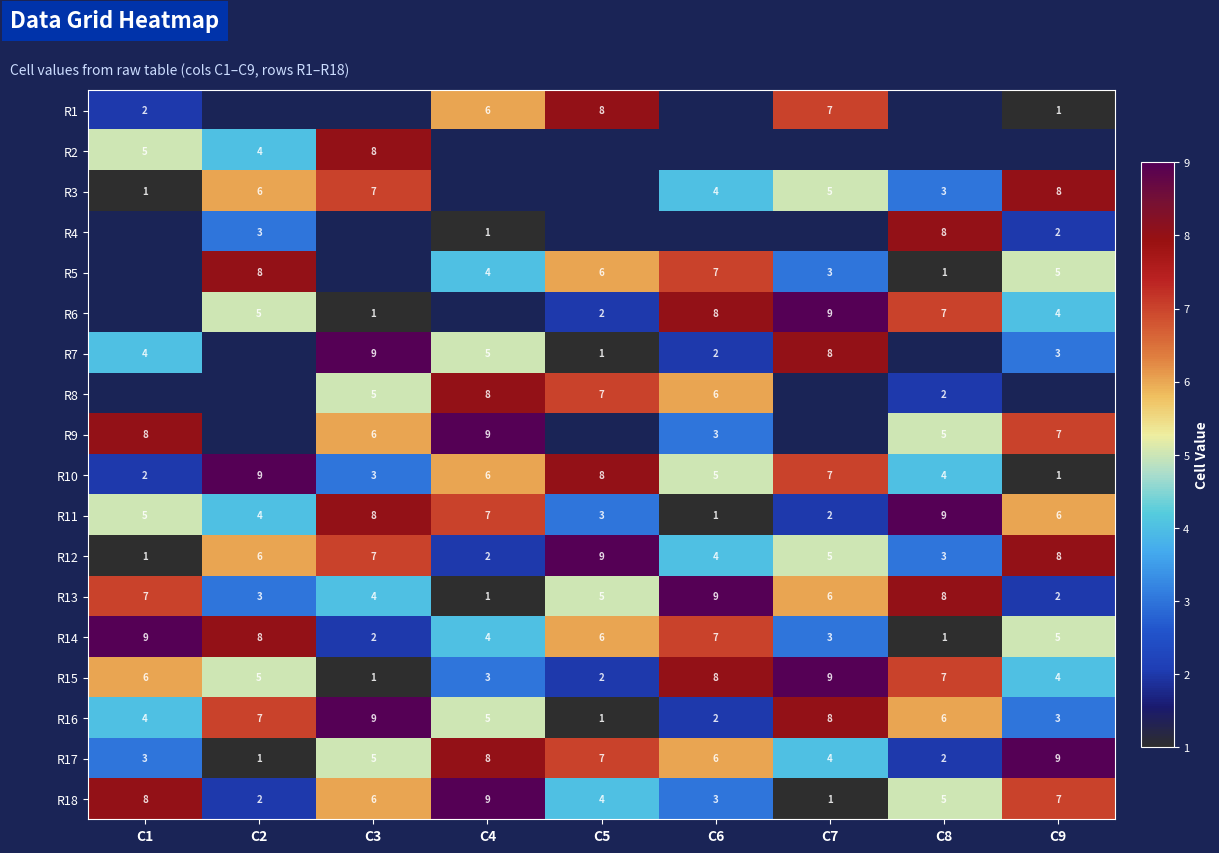

Is it true that R7 equals 13 at C7?

False